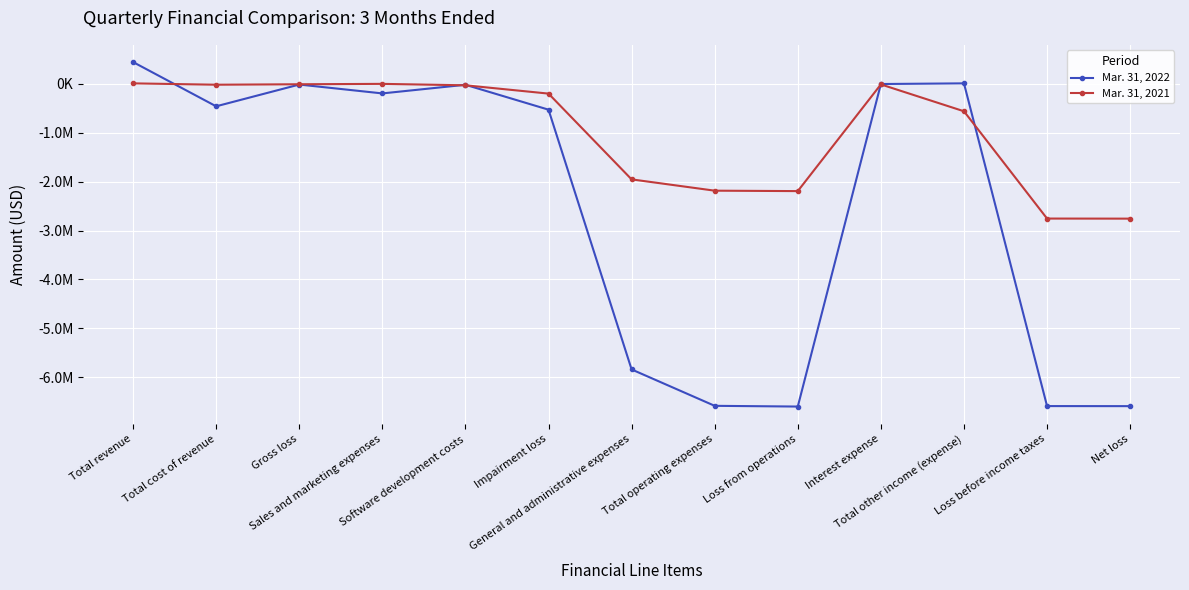

Between which two adjacent categories do Mar. 31, 2021 and Mar. 31, 2022 first intersect?

Total revenue and Total cost of revenue